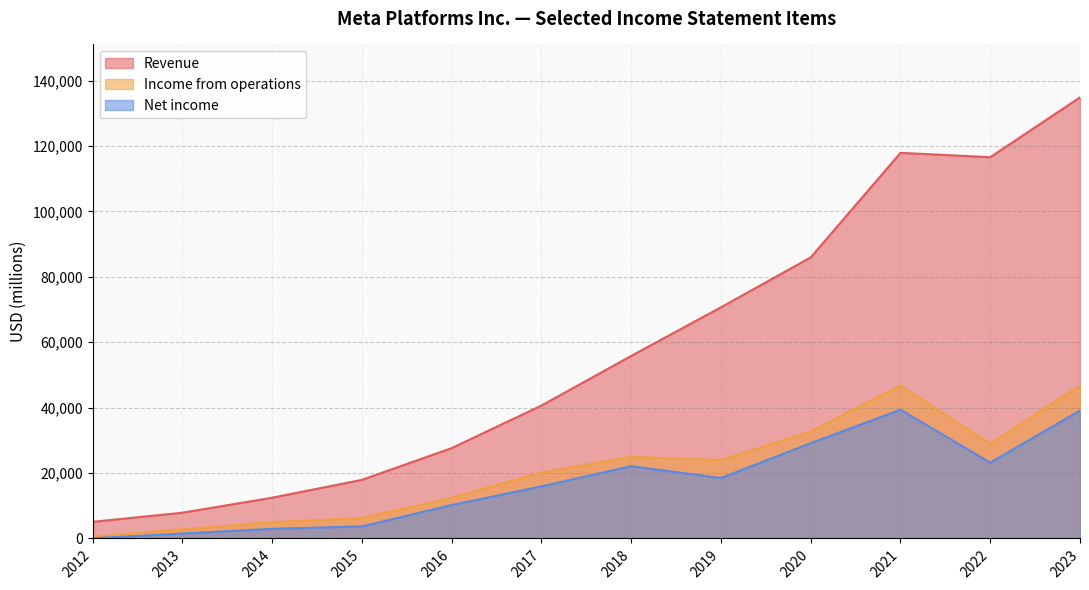

Which series has the largest total across all categories?

Revenue